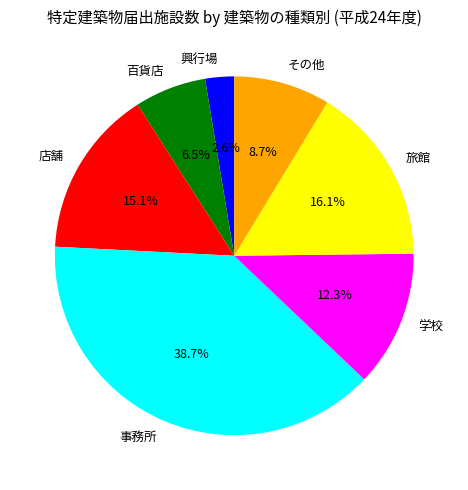

To the nearest percent, what is the difference between the largest and smallest slice percentages?

36%